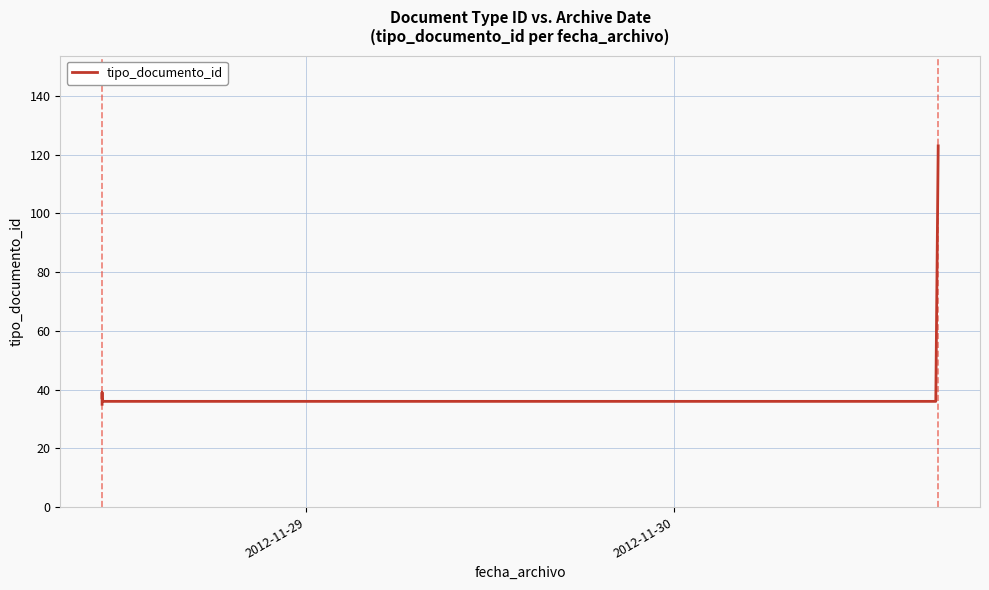

What is the value of the 6th point from the left?

36